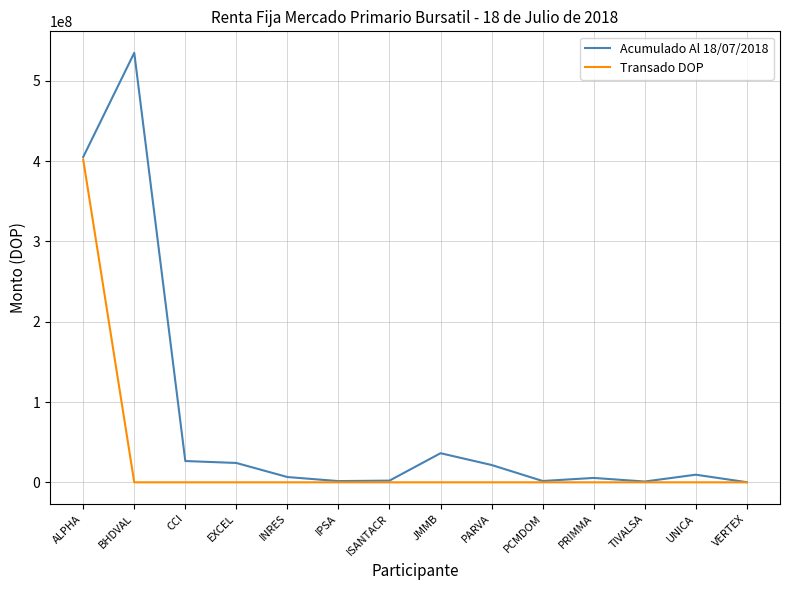

What are all the series names shown in the legend?

Acumulado Al 18/07/2018, Transado DOP